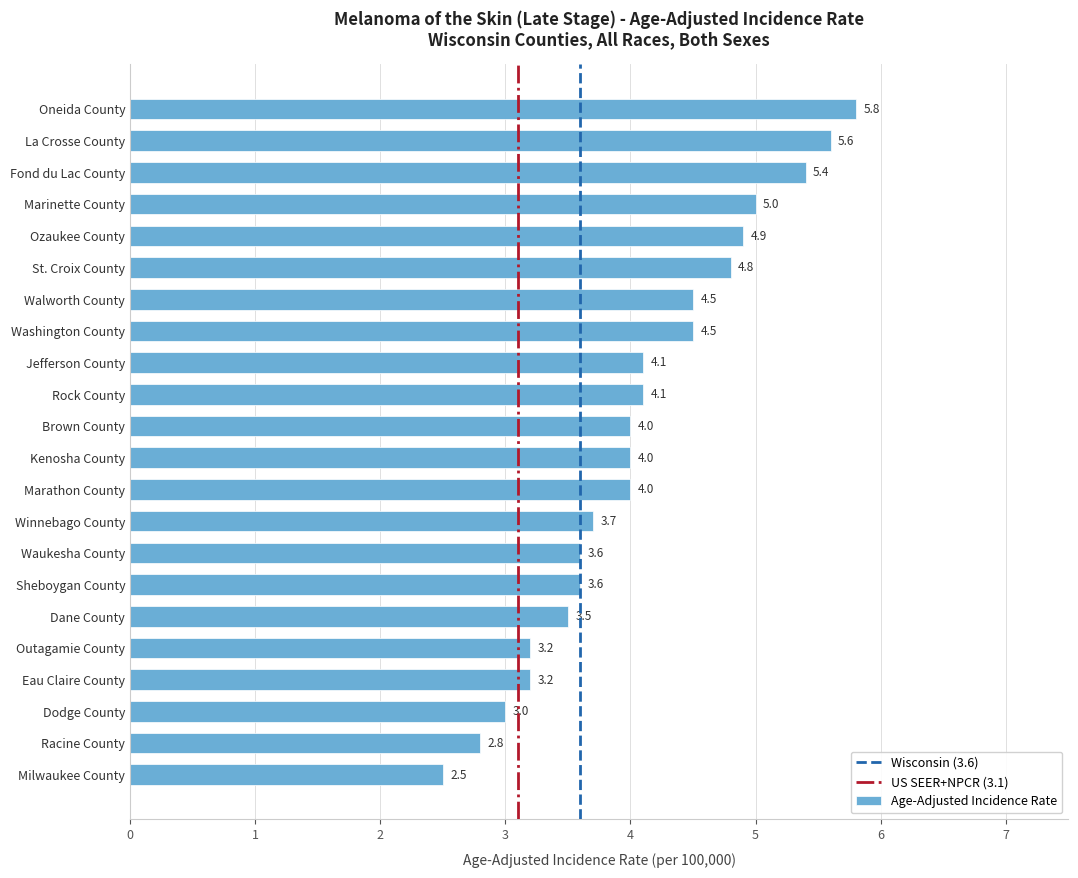

Reading bottom to top, list all the values displayed in this chart.

Milwaukee County=2.5	Racine County=2.8	Dodge County=3.0	Eau Claire County=3.2	Outagamie County=3.2	Dane County=3.5	Sheboygan County=3.6	Waukesha County=3.6	Winnebago County=3.7	Marathon County=4.0	Kenosha County=4.0	Brown County=4.0	Rock County=4.1	Jefferson County=4.1	Washington County=4.5	Walworth County=4.5	St. Croix County=4.8	Ozaukee County=4.9	Marinette County=5.0	Fond du Lac County=5.4	La Crosse County=5.6	Oneida County=5.8